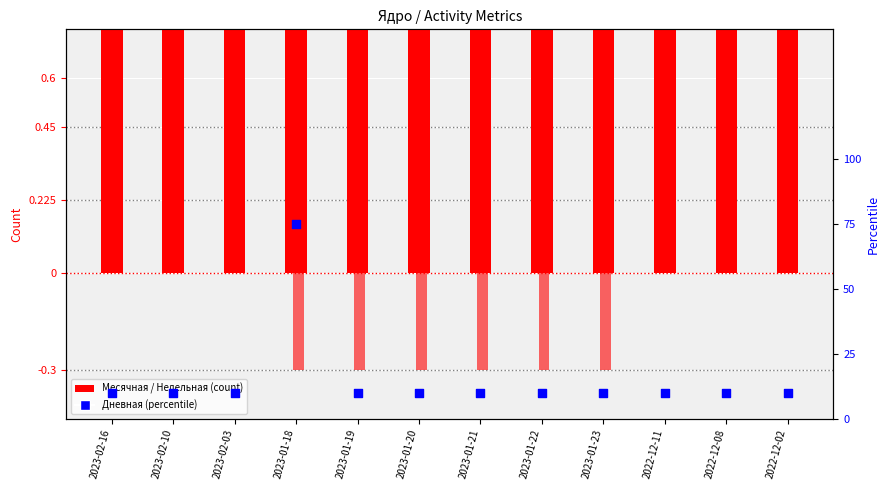

What are all the series names shown in the legend?

Месячная, Недельная, Дневная (percentile)